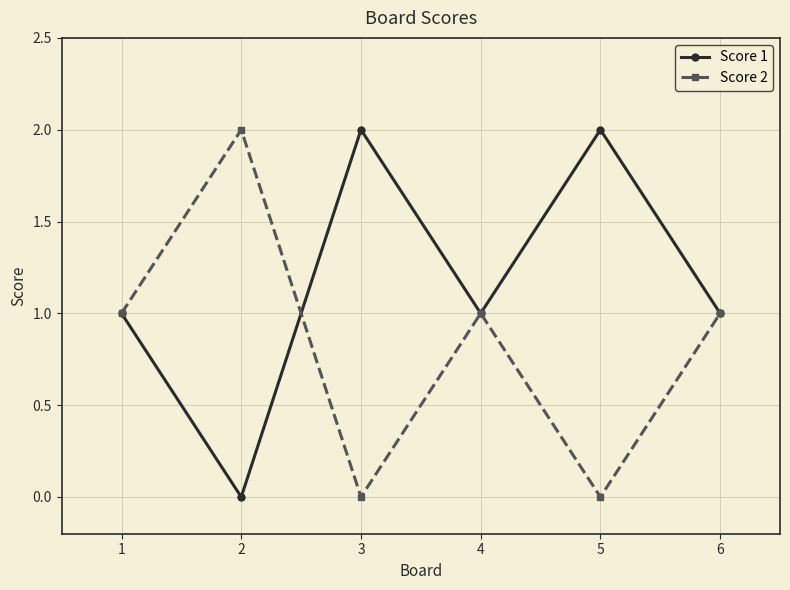

The Score 2 series shows 1 at 6. True or false?

True